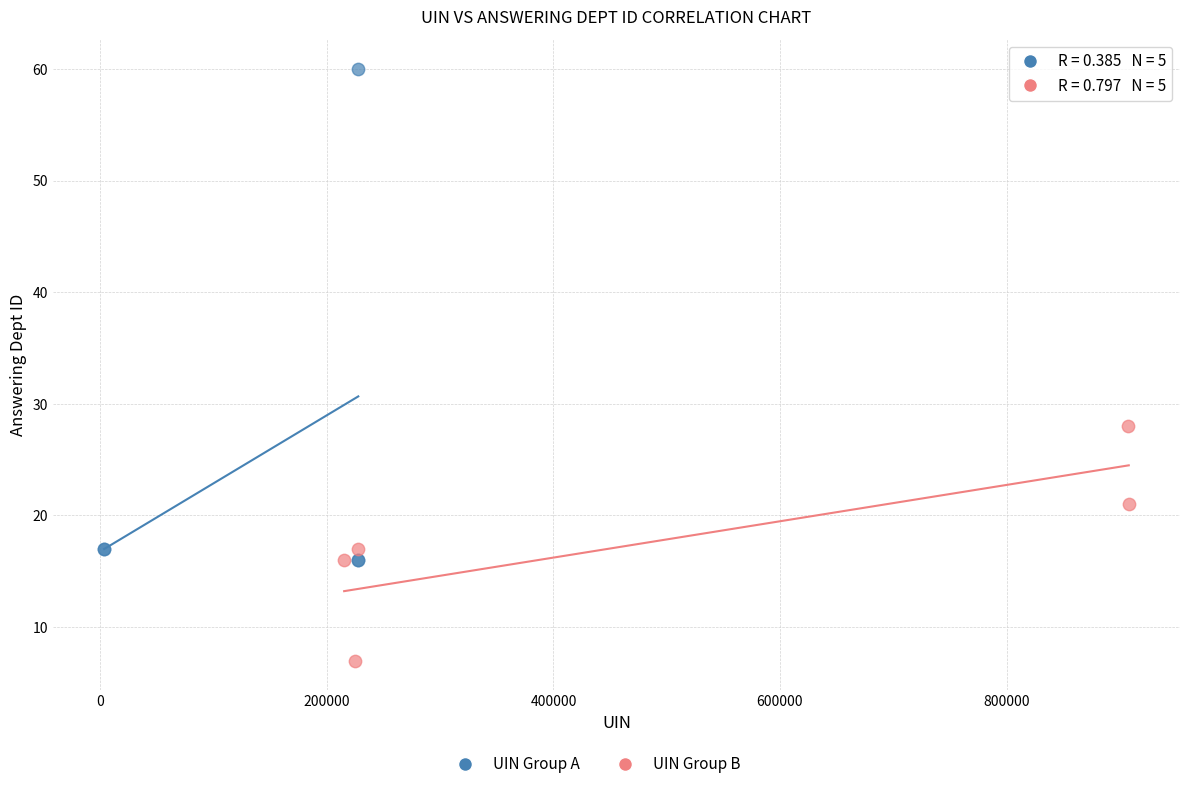

Which series contains the lowest Y value?

UIN Group B